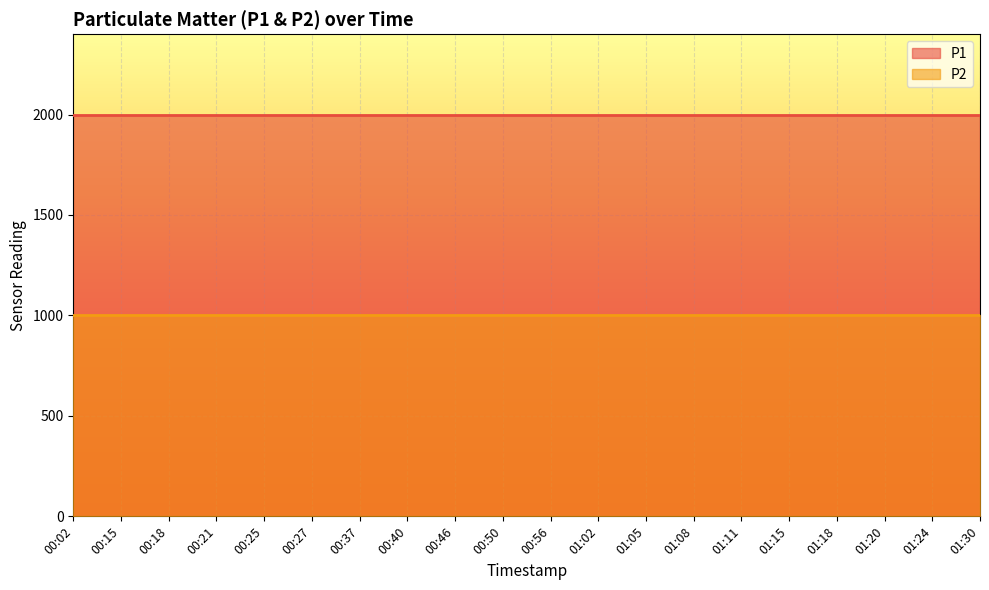

Which series has the largest range (max minus min)?

P1